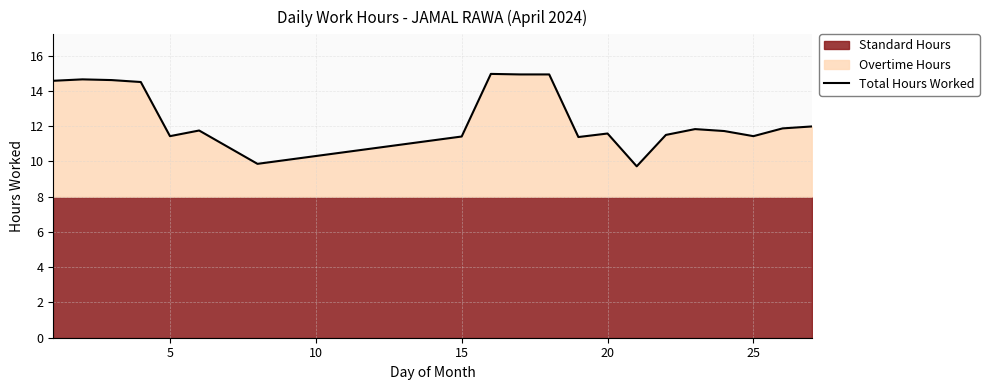

How many points are lower than both their immediate neighbors (excluding endpoints)?

5